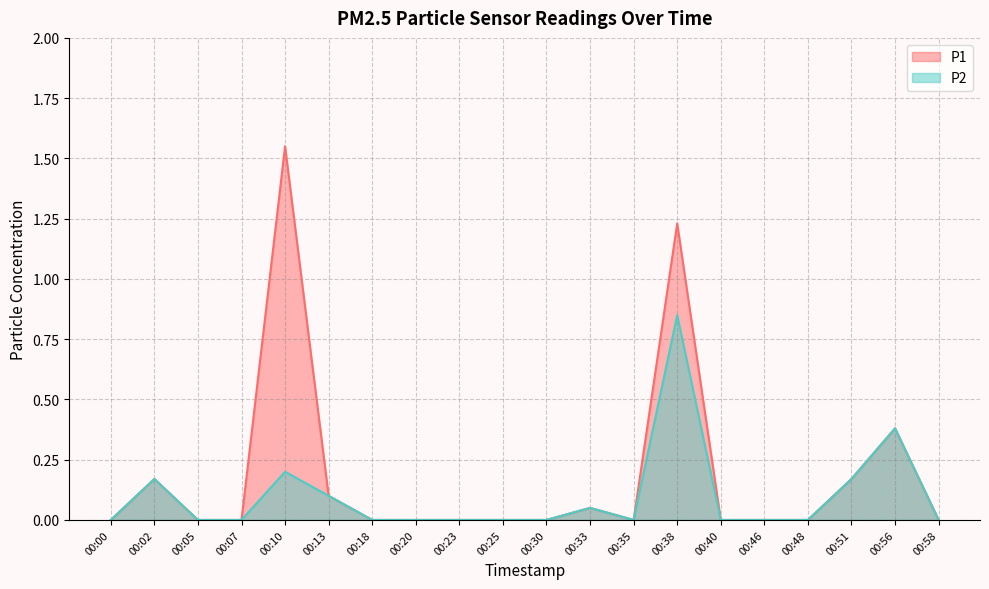

What are all the series names shown in the legend?

P1, P2